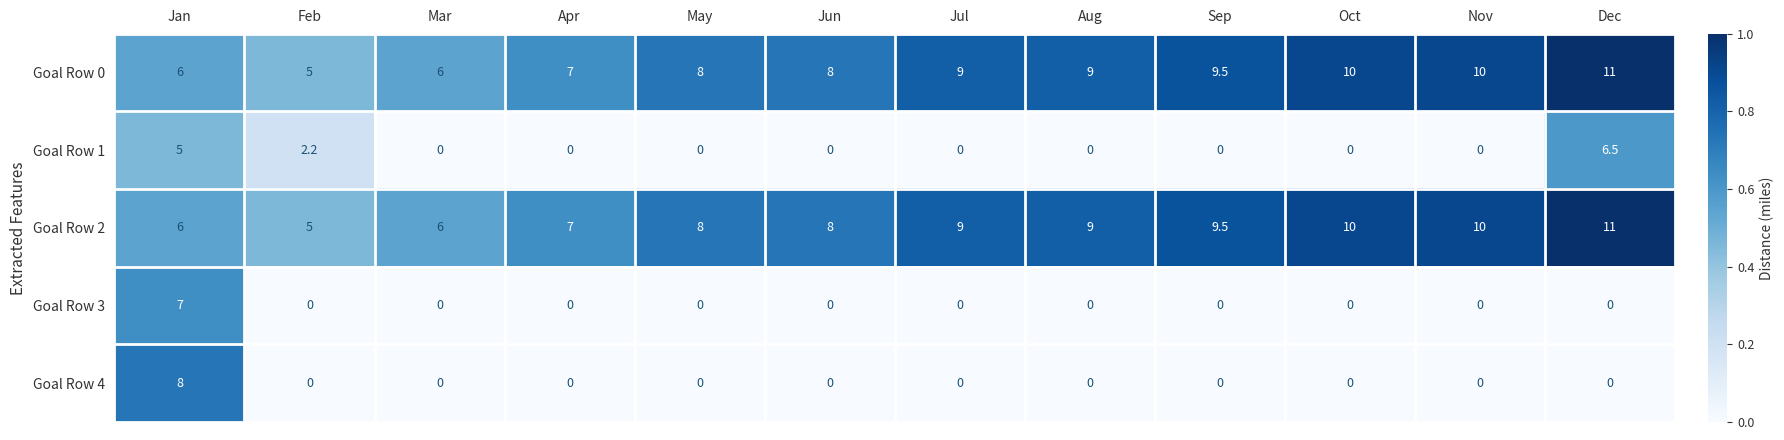

Between Jan and Feb, which series saw the biggest shift?

Goal Row 4